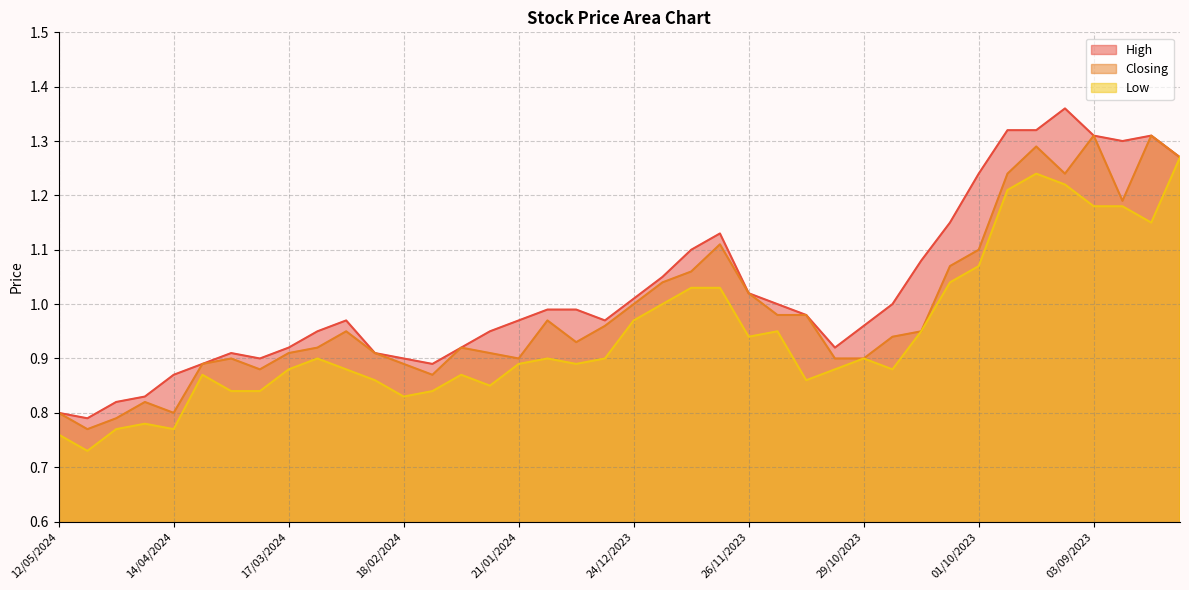

The value of Closing at 01/10/2023 is 0.3. True or false?

False